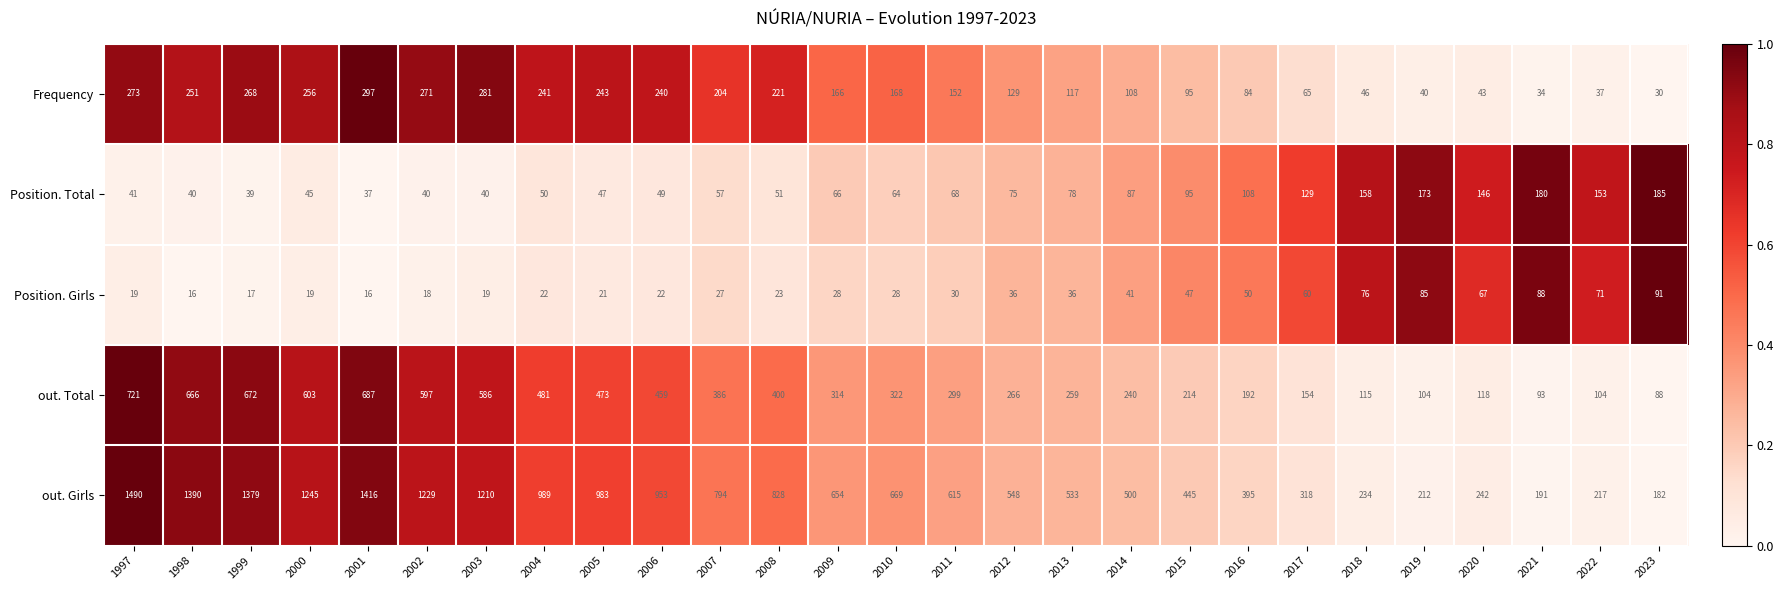

What is the maximum value shown in the chart?

1490